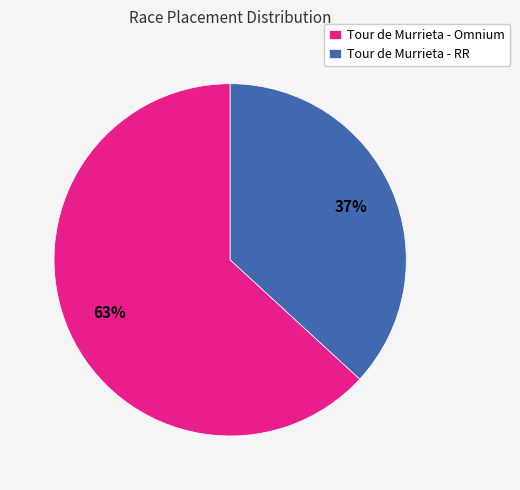

How many slices are in this pie chart?

2